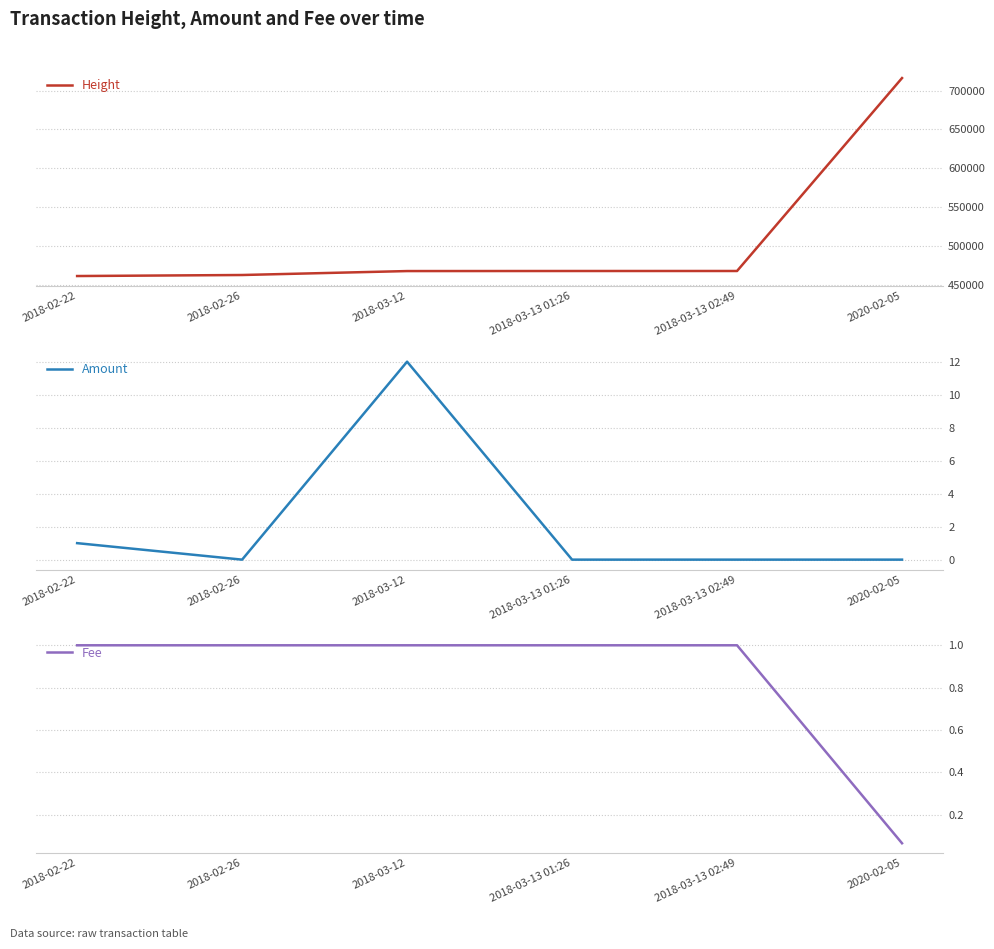

What are all the series names shown in the legend?

Height, Amount, Fee